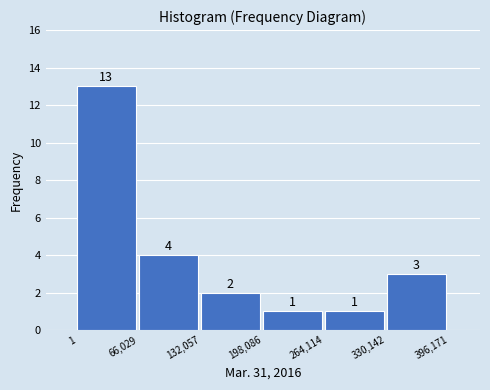

Reading left to right, transcribe this chart: for each bar, give the range it covers on the x-axis and its height.

1 to 66,029: 13
66,029 to 132,057: 4
132,057 to 198,086: 2
198,086 to 264,114: 1
264,114 to 330,142: 1
330,142 to 396,171: 3